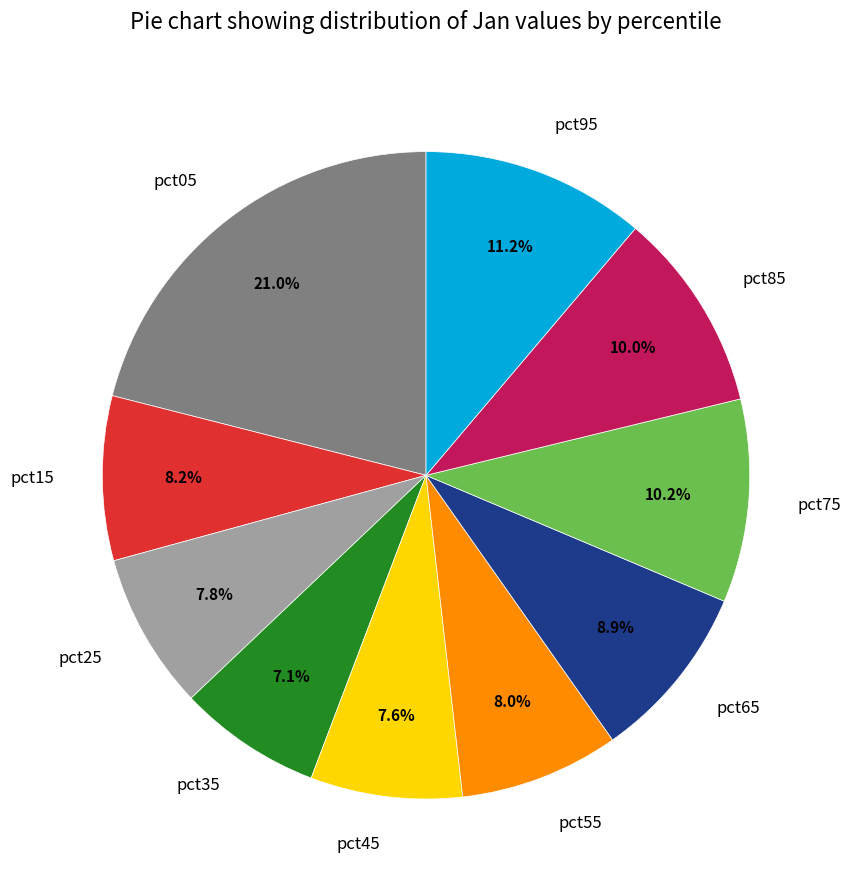

Does any single category account for the majority?

No